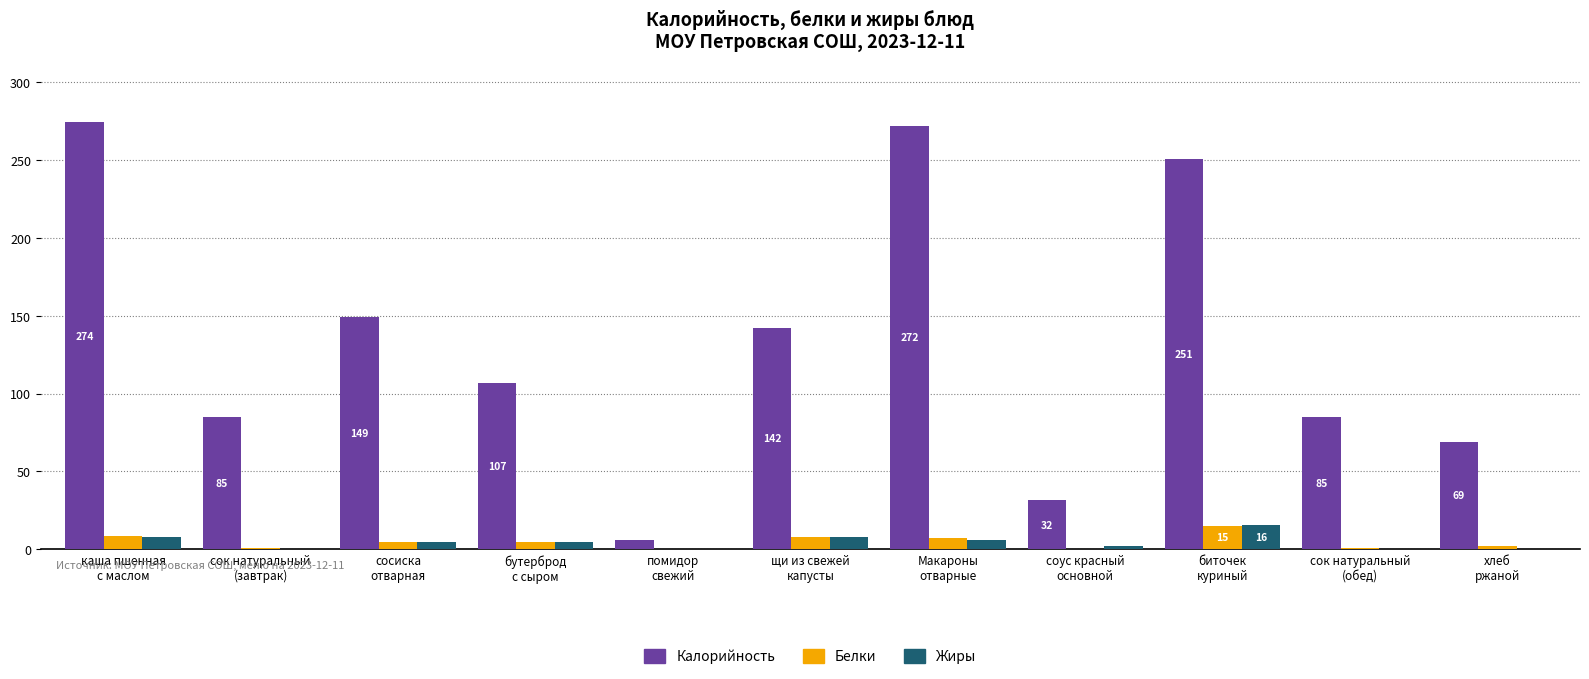

The Жиры series shows 5.0 at бутерброд
с сыром. True or false?

True